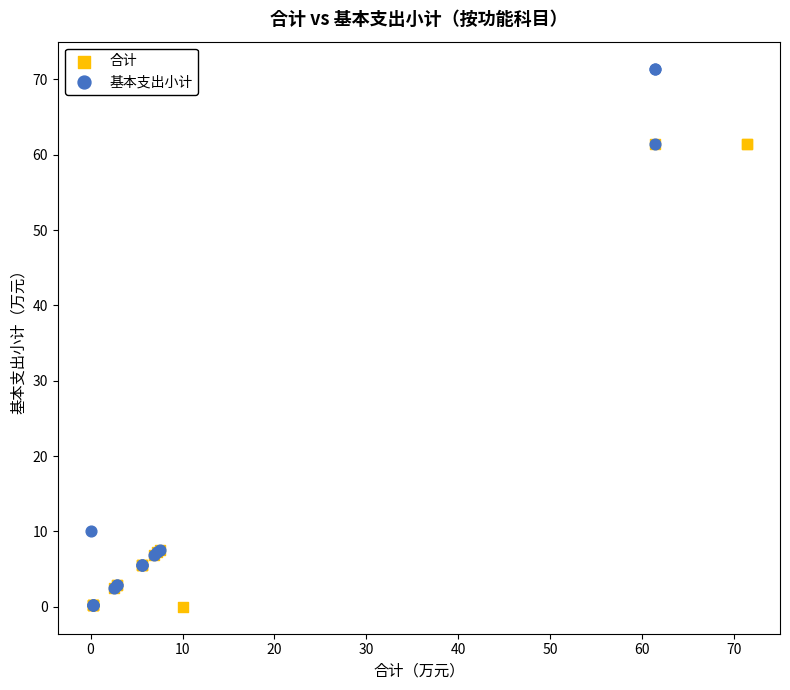

Which series reaches the maximum Y coordinate?

基本支出小计